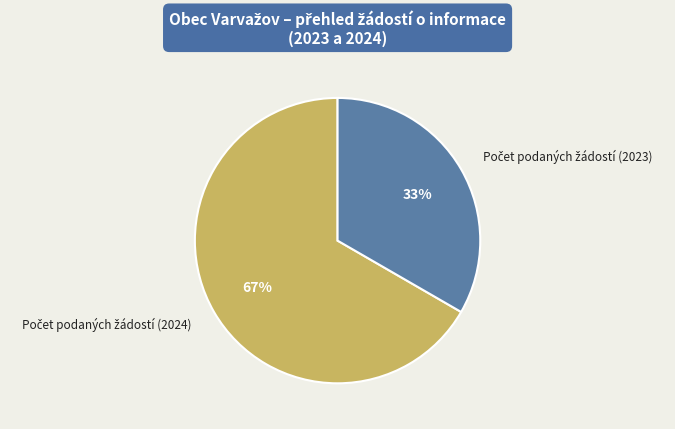

How many slices are in this pie chart?

2